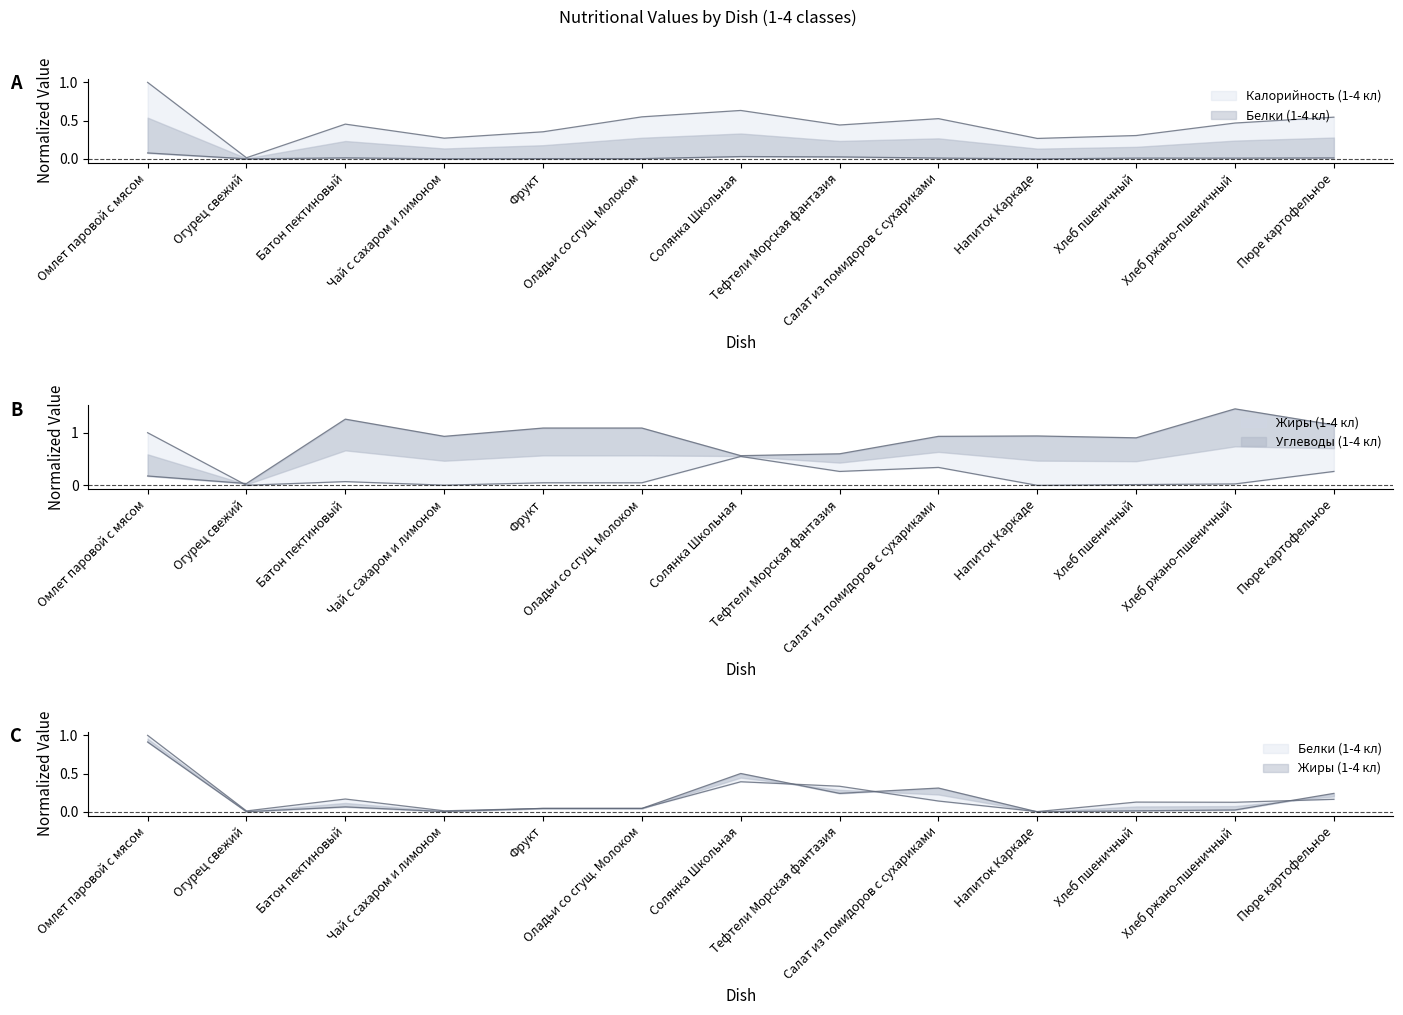

What is the difference between the highest and lowest values at Чай с сахаром и лимоном?

0.9